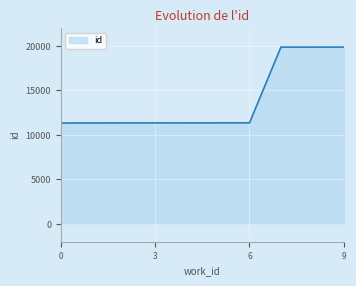

What is the maximum value shown in the chart?

19879